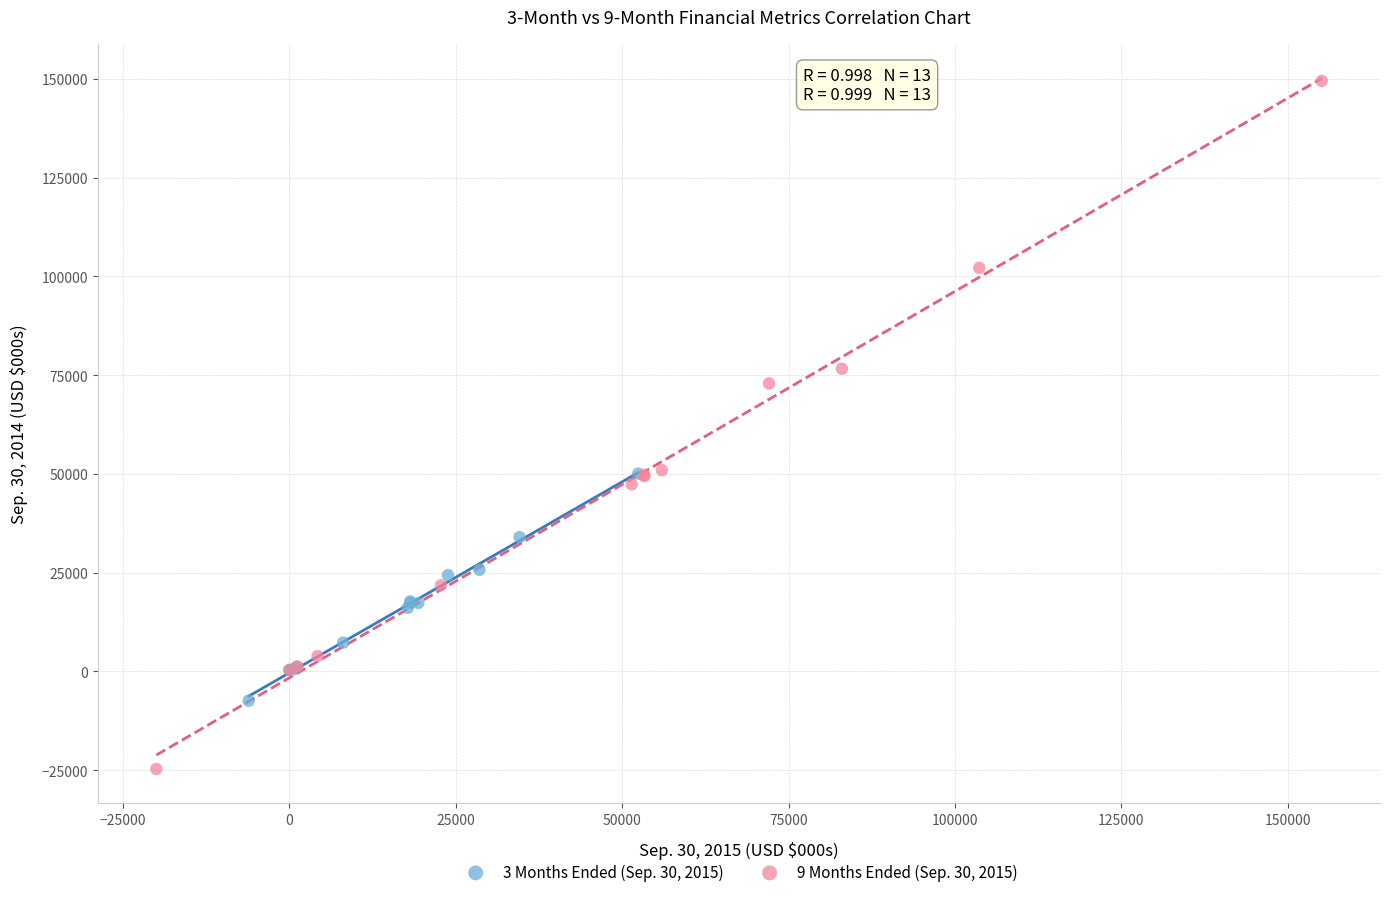

Which series has the largest Y range (max minus min)?

9 Months Ended (Sep. 30, 2015)